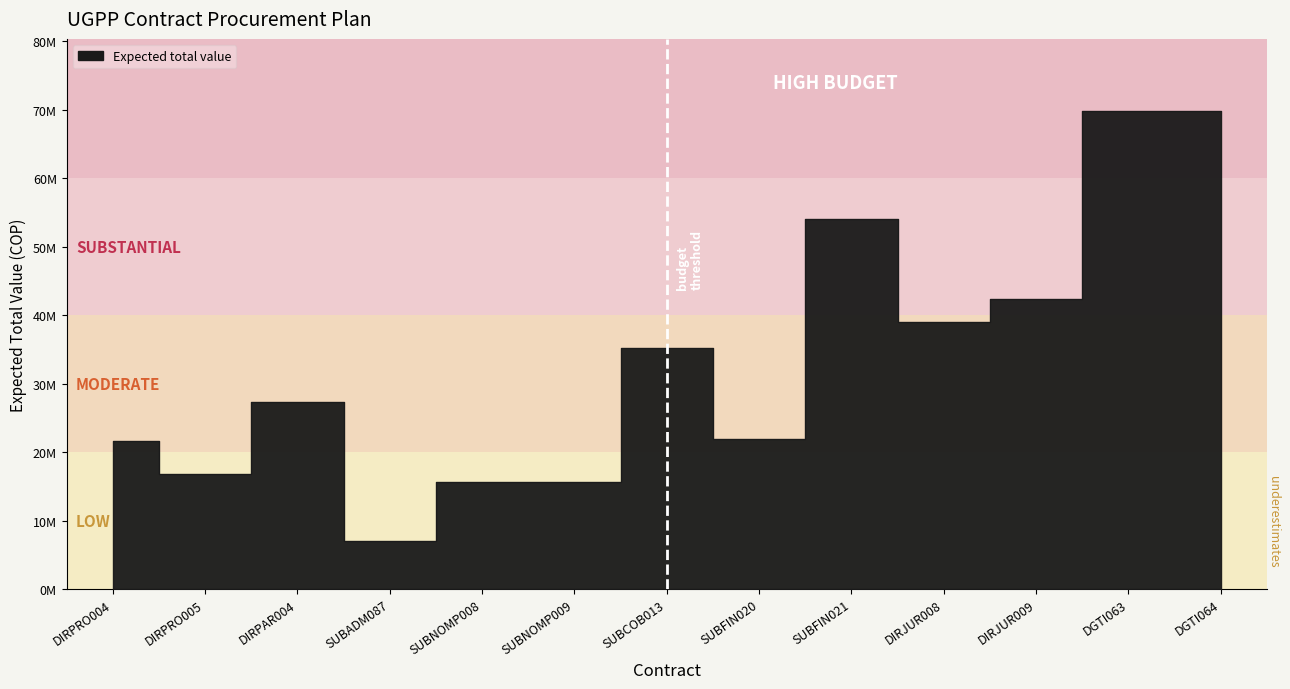

What is the ratio of the value at DIRPRO005 to the value at SUBFIN021?

0.3